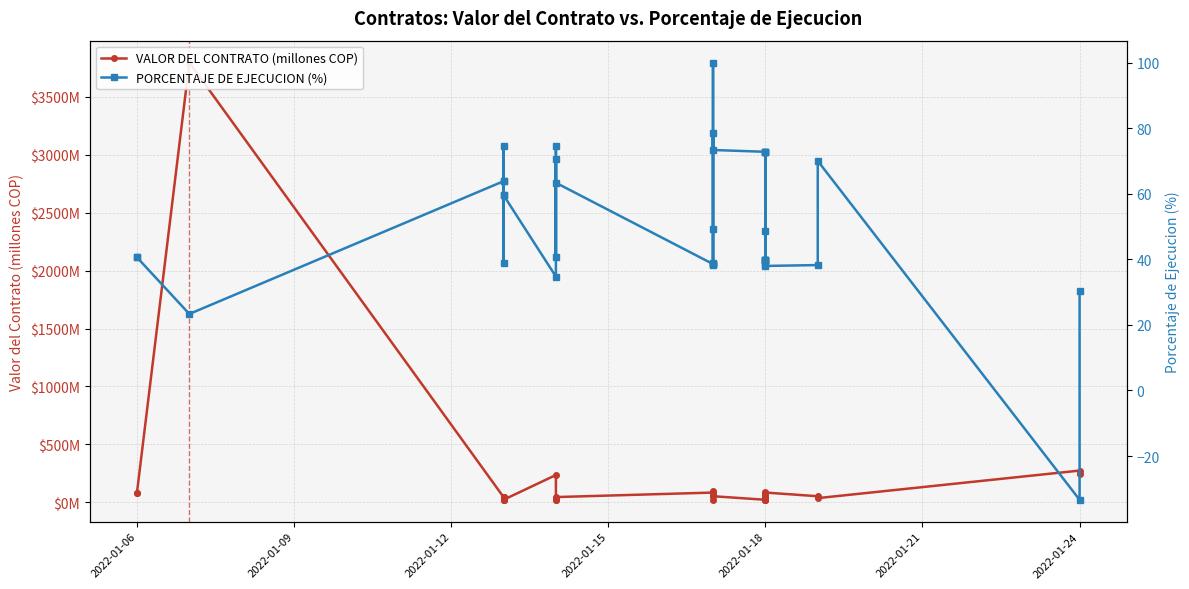

Which series has the largest total across all categories?

VALOR DEL CONTRATO (millones COP)